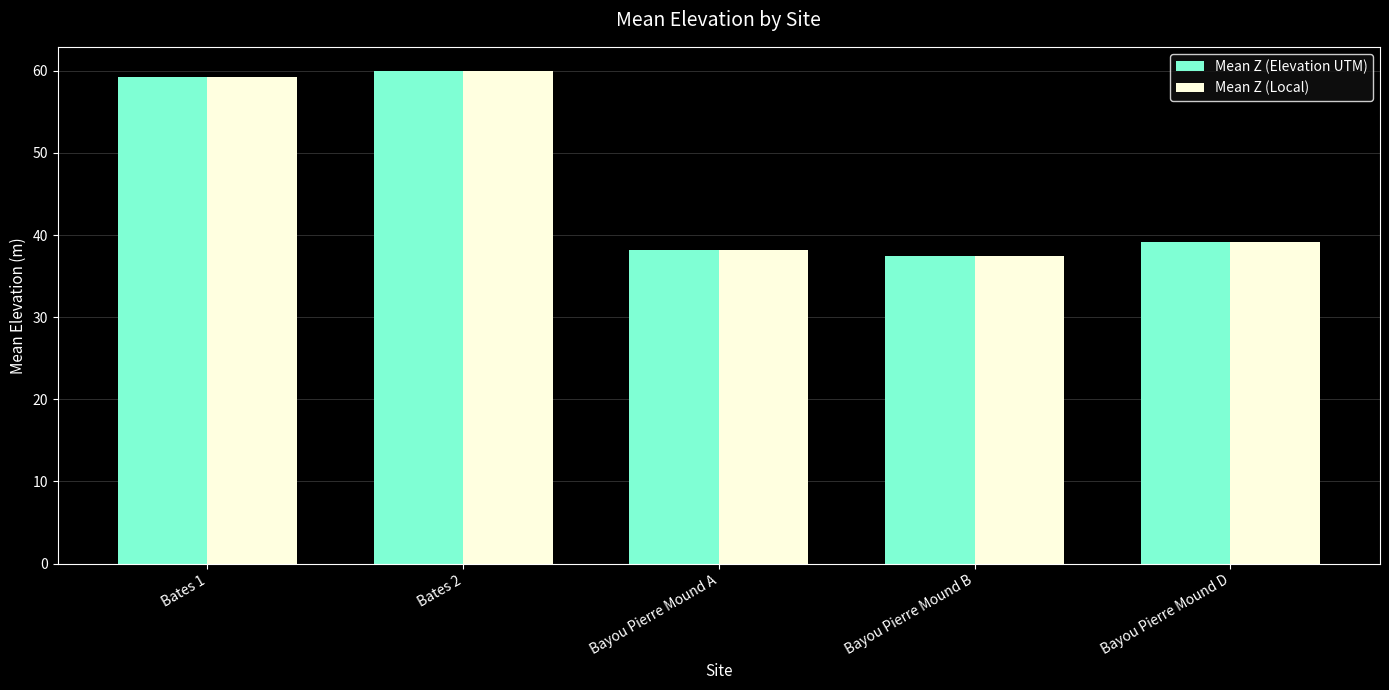

What is the value of the Mean Z (Elevation UTM) bar at the 1st from the left?

59.3